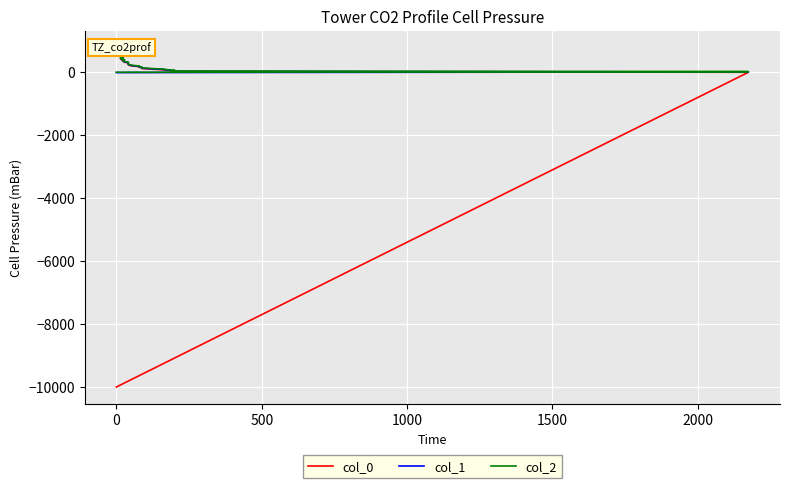

How many lines are shown in the chart?

3